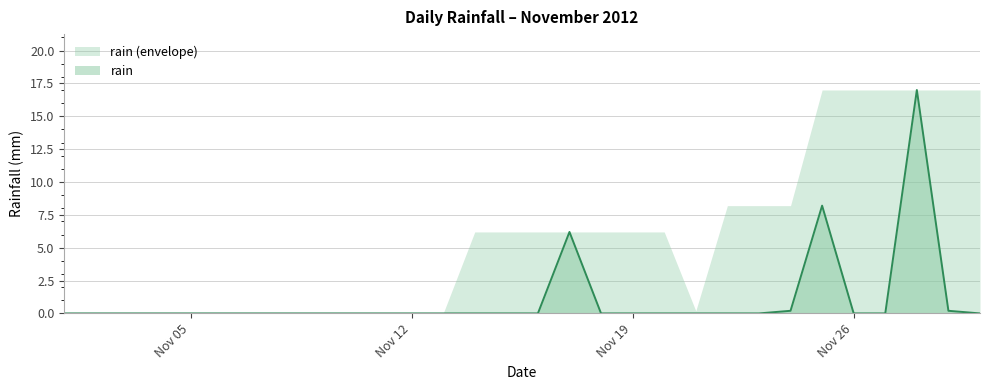

Which label corresponds to the smallest value in the chart?

2012-11-01